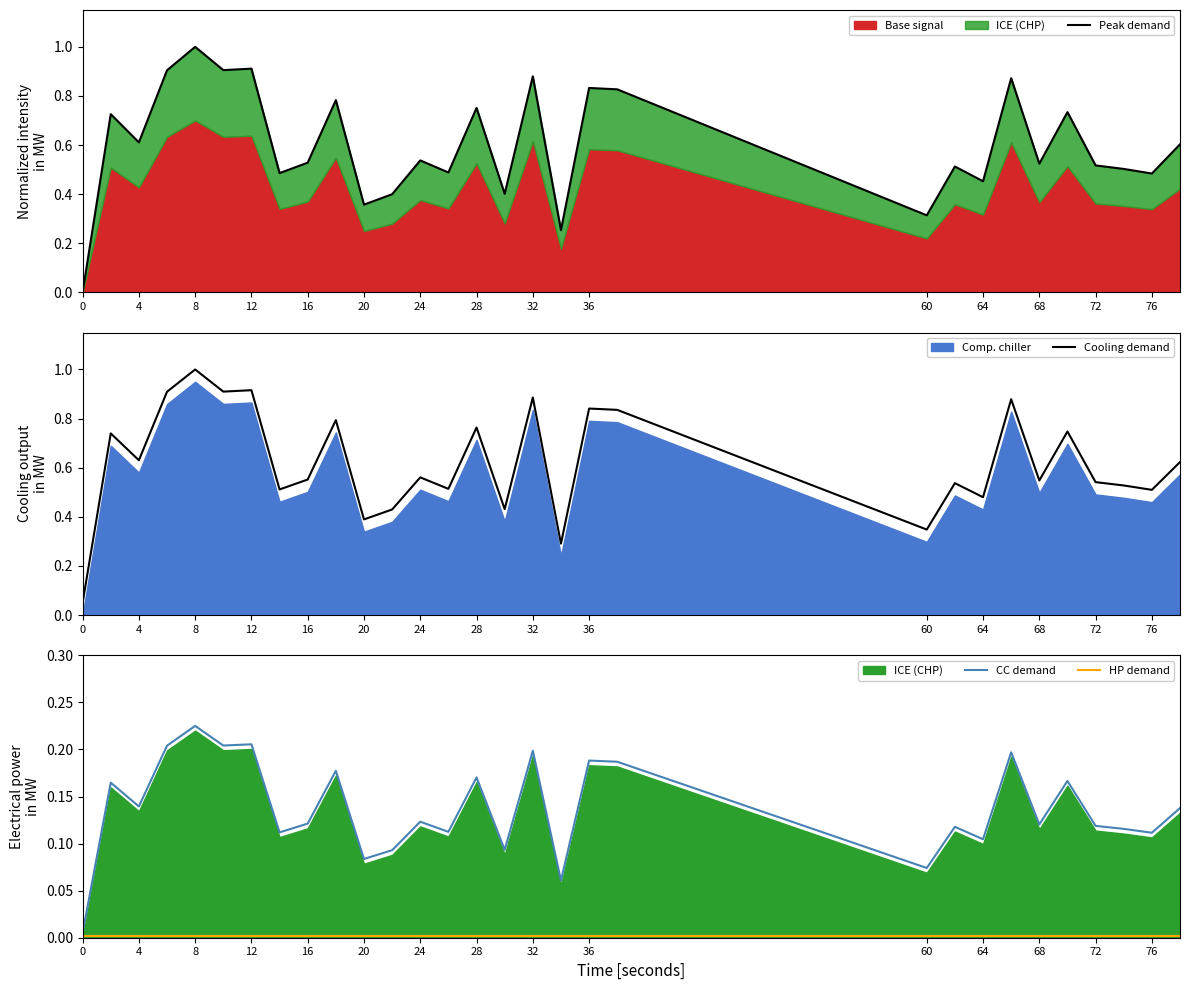

The value of Cooling demand at 60 is 0.6. True or false?

False